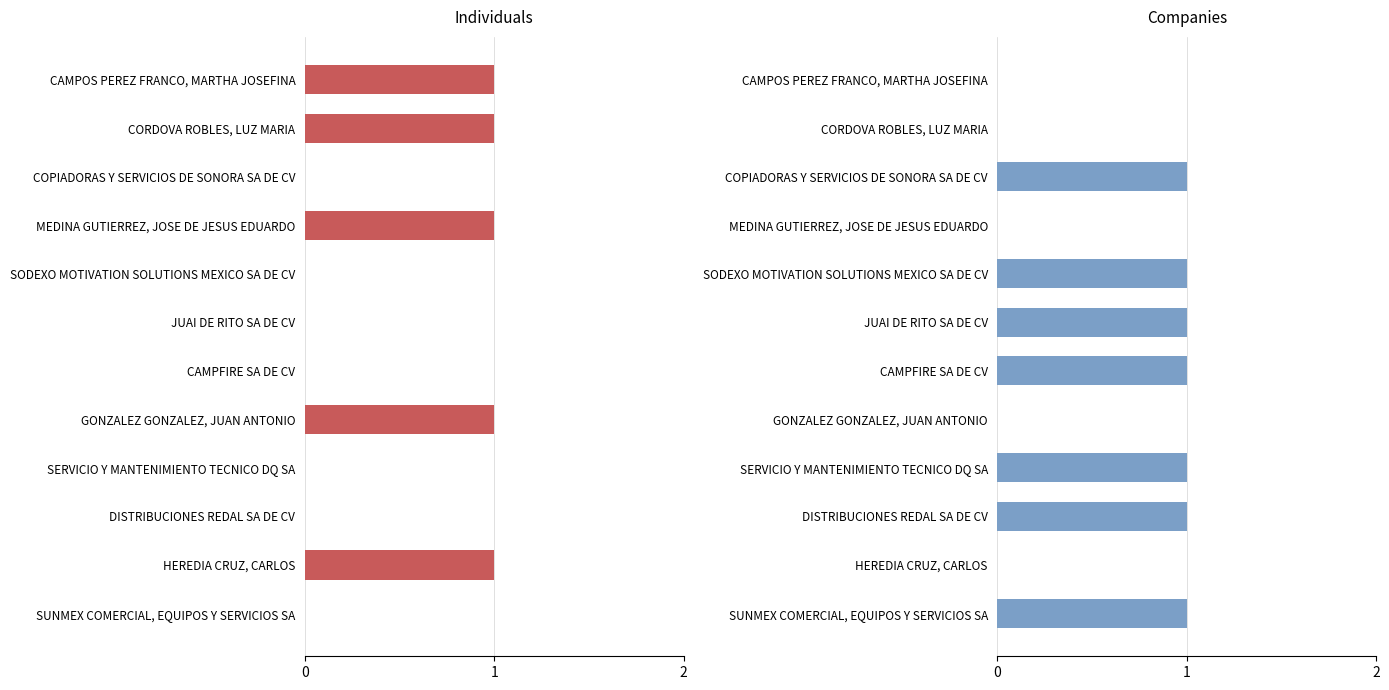

What is the difference between the Individuals values at CAMPOS PEREZ FRANCO, MARTHA JOSEFINA and JUAI DE RITO SA DE CV?

1